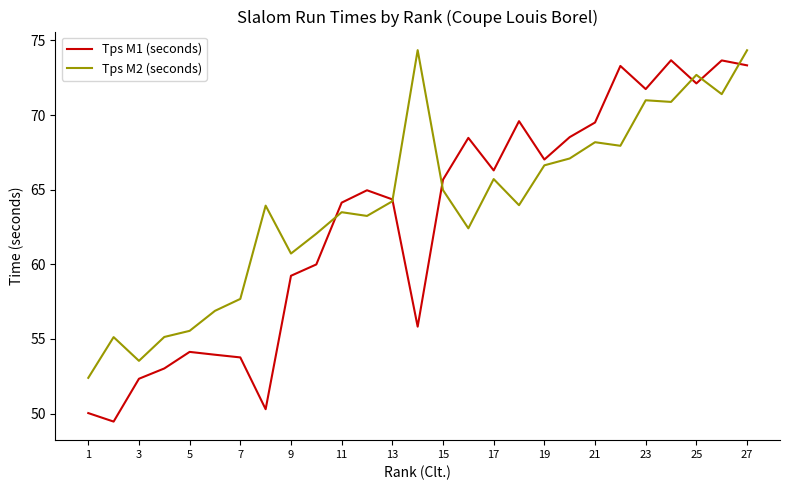

Which series has the largest range (max minus min)?

Tps M1 (seconds)